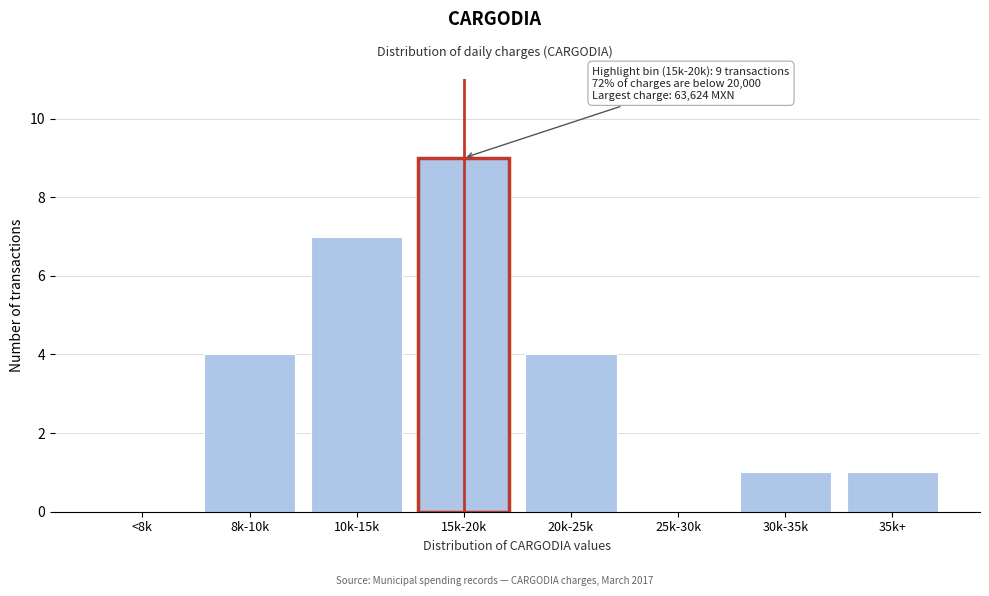

Reading right to left, list all the values displayed in this chart.

35k+=1	30k-35k=1	25k-30k=0	20k-25k=4	15k-20k=9	10k-15k=7	8k-10k=4	<8k=0